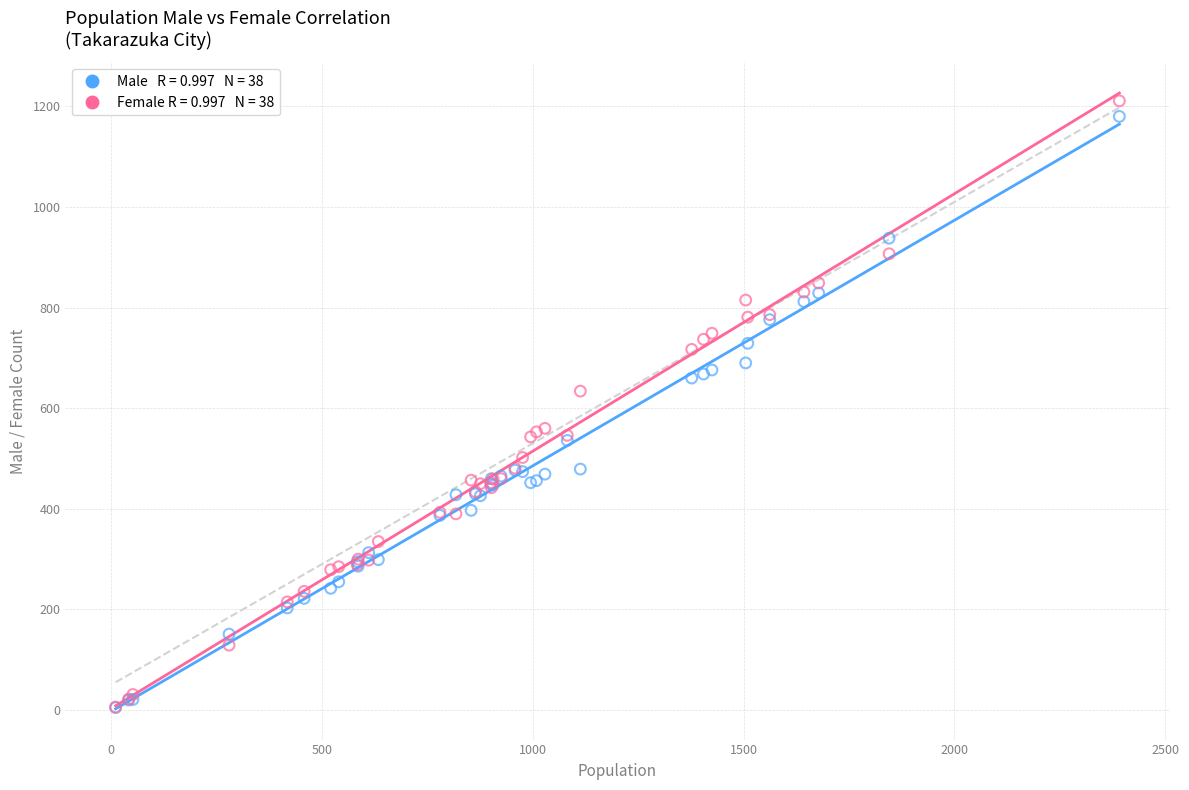

Across all series, what Y value is closest to 608?

634